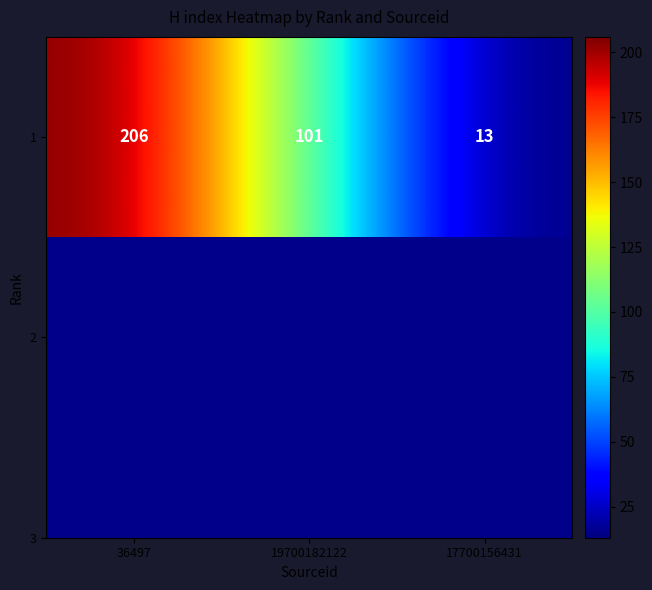

What is the approximate value at 36497, to the nearest 50?

200